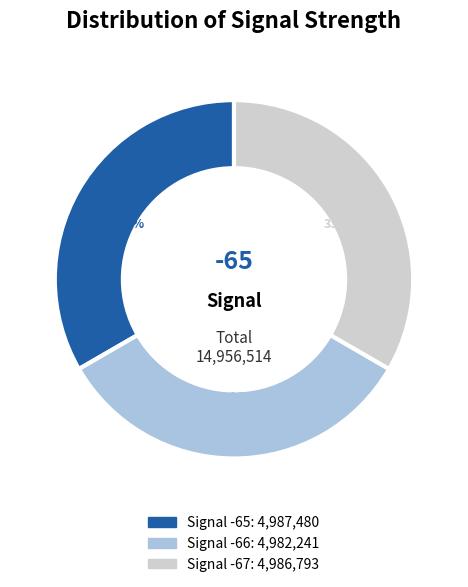

Is there any slice that represents more than half of the pie?

No